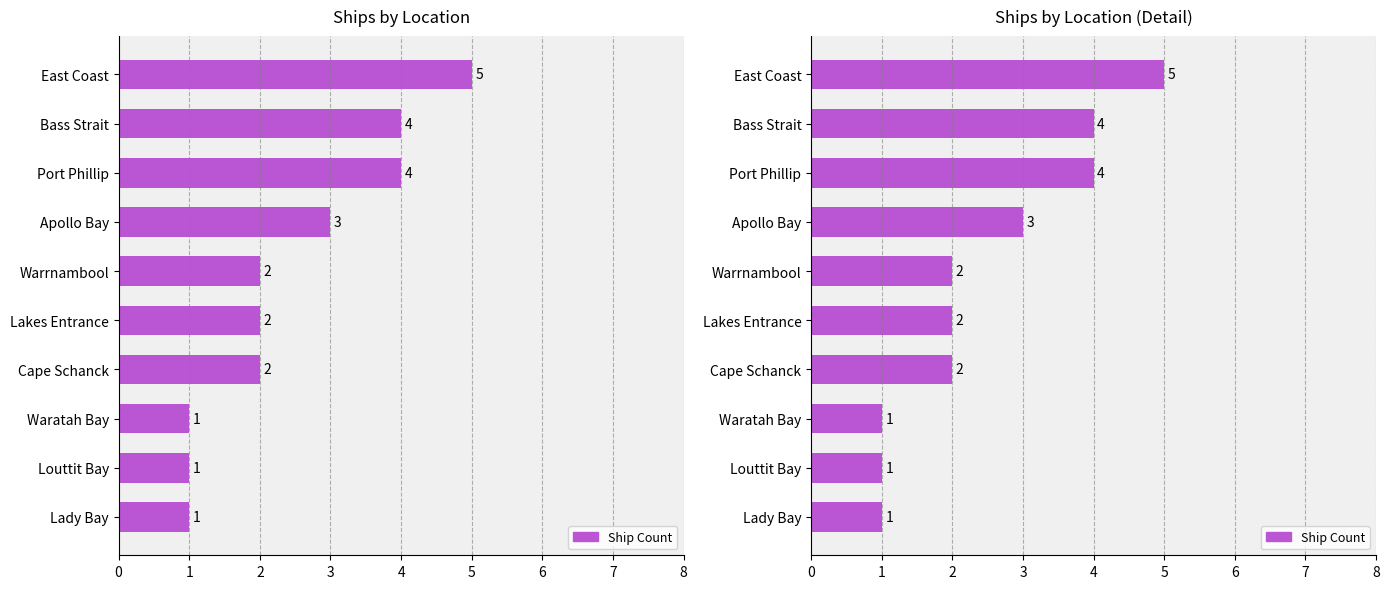

The value at Lady Bay is 1. True or false?

False